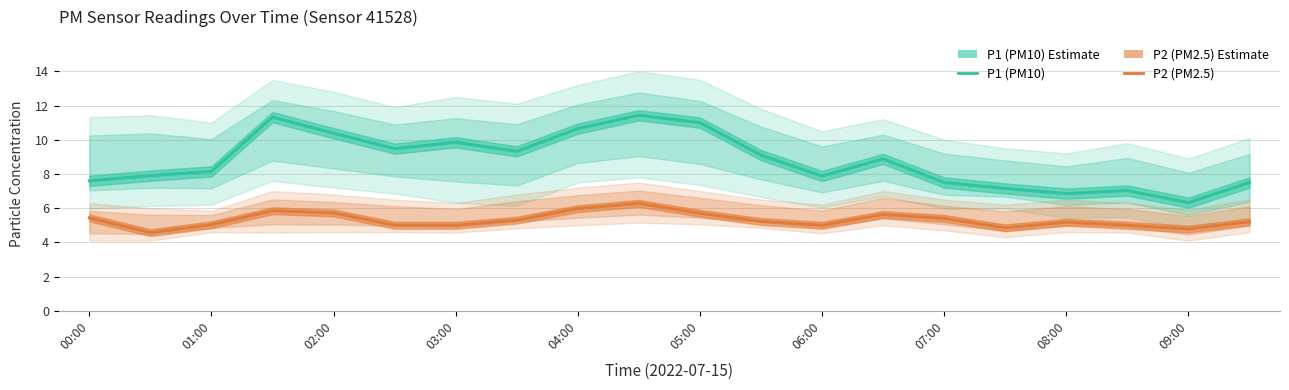

What is the difference between the highest and lowest values at 15?

2.3